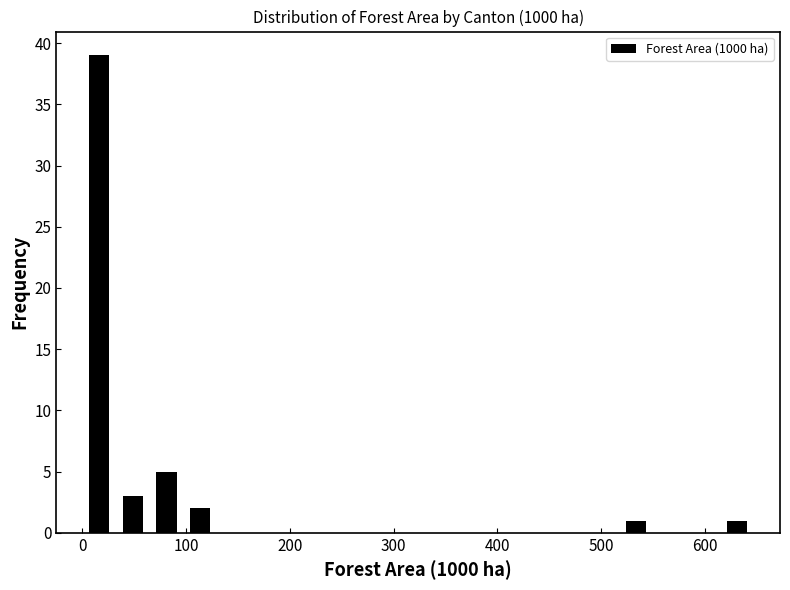

Around what value on the x-axis is the tallest bar? Give the approximate position of its centre, as read against the axis.

20